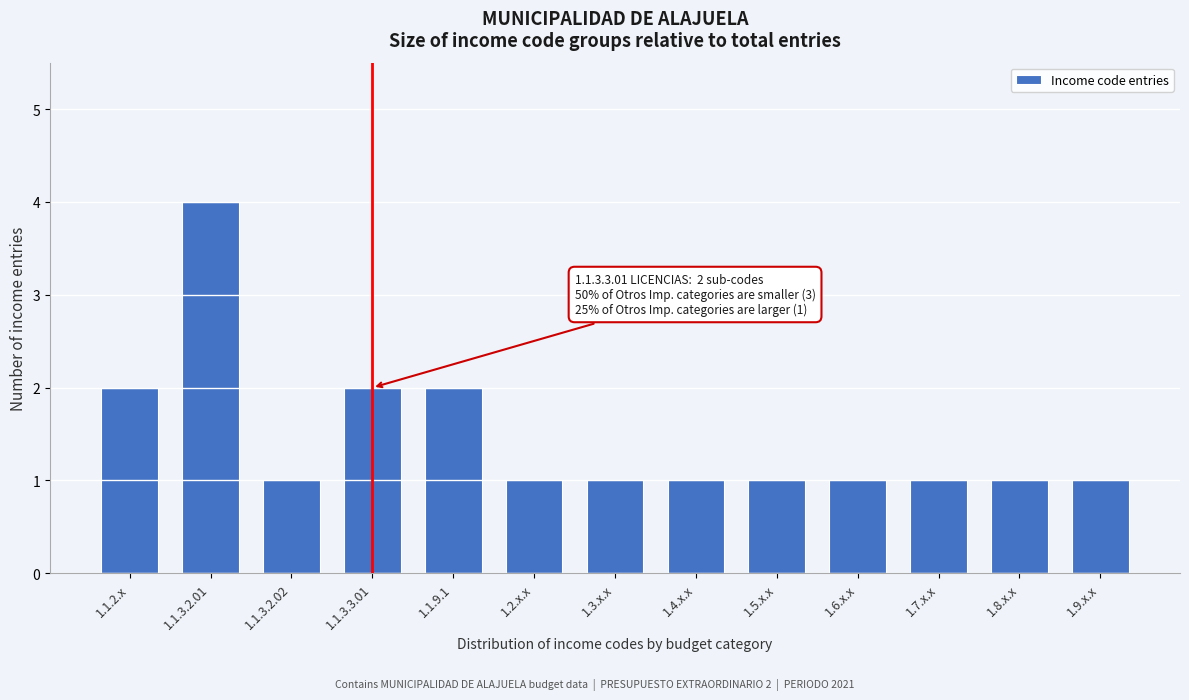

Reading left to right, transcribe all the data shown in this chart.

2	4	1	2	2	1	1	1	1	1	1	1	1